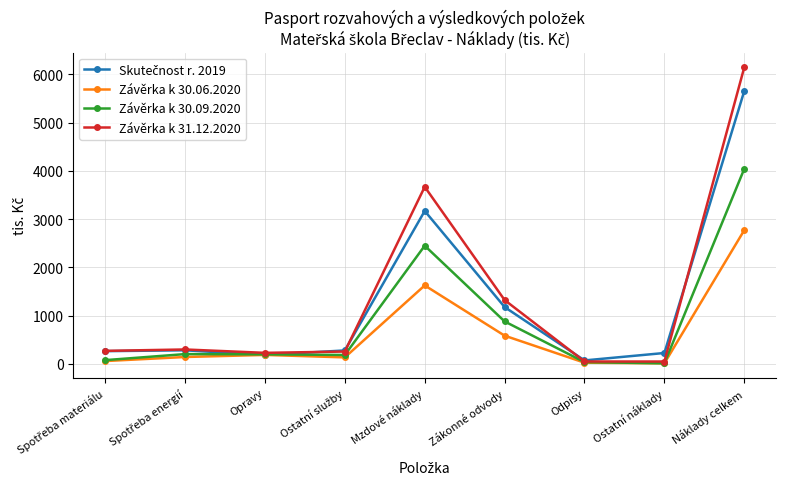

What is the difference between the second highest and second lowest values in the Závěrka k 30.06.2020 series?

1601